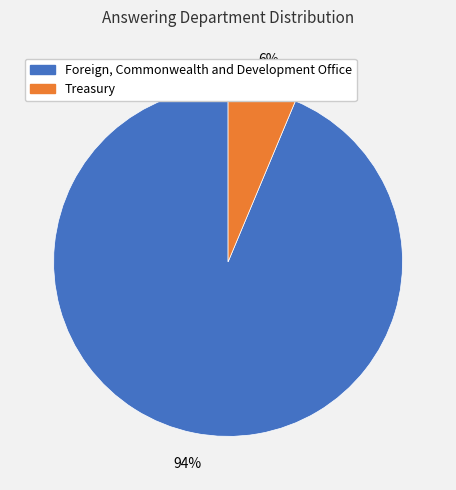

To the nearest percent, what portion does Foreign, Commonwealth and Development Office represent?

94%